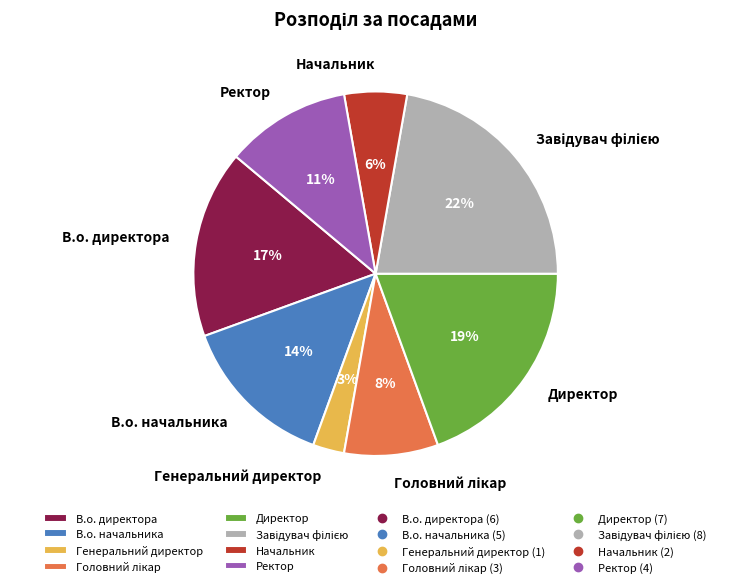

Is В.о. начальника the majority of the pie?

No